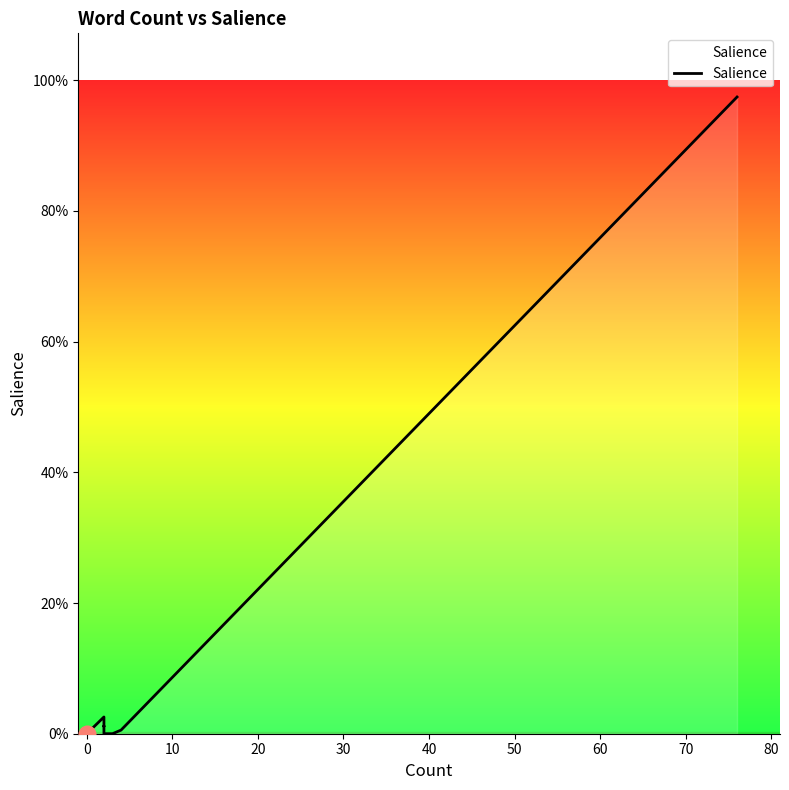

What is the value of the 19th point from the left?

1.0